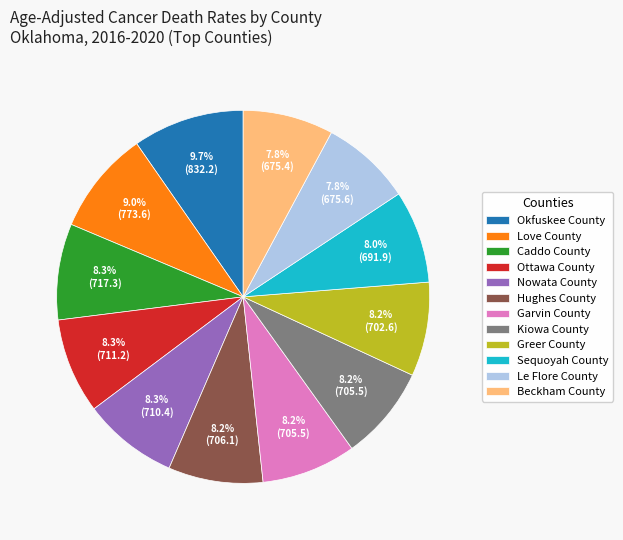

To the nearest percent, what percentage of the pie is Okfuskee County?

10%